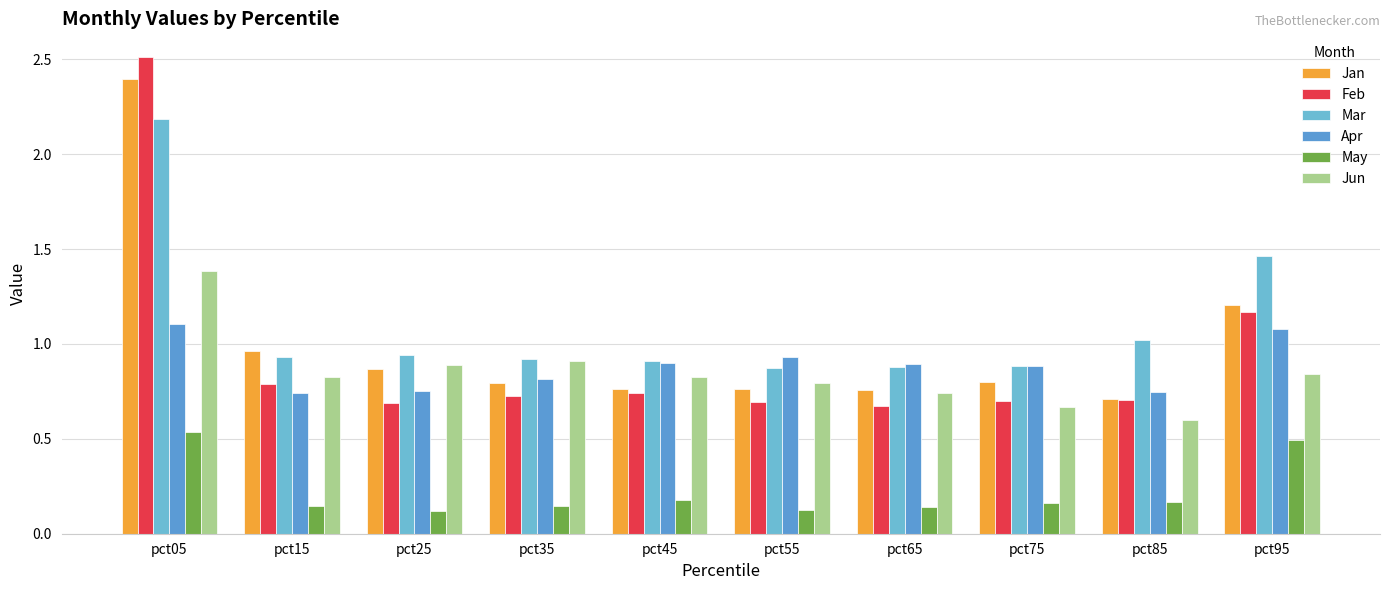

Is the value of Mar at pct35 greater than the value of Jun at pct95?

Yes